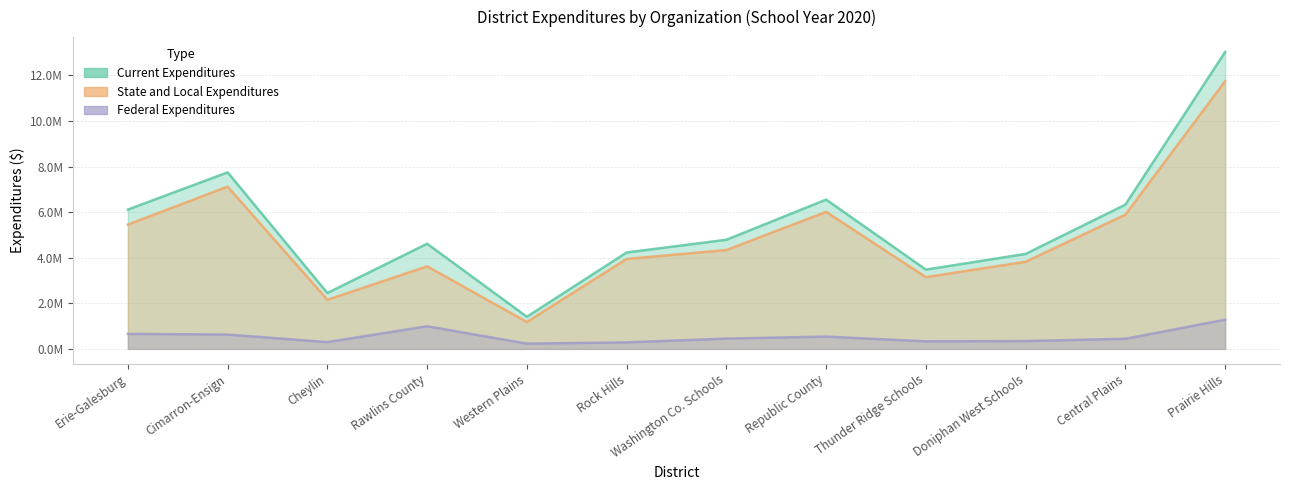

What is the sum of all Current Expenditures values?

64896755